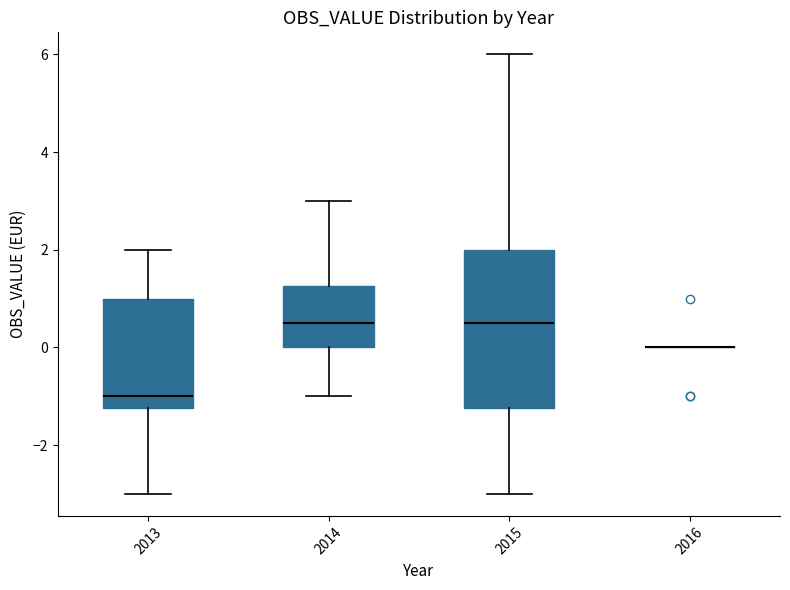

Reading left to right, transcribe this box plot: for each box, give where its median line is, the range the box spans, and where its two whiskers end, as read against the y-axis. The values are not printed on the chart, so give them approximately, as read against the axis.

2013: median -1.0, box -1.2 to 1.0, whiskers -3.0 to 2.0
2014: median 0.6, box 0.0 to 1.2, whiskers -1.0 to 3.0
2015: median 0.6, box -1.2 to 2.0, whiskers -3.0 to 6.0
2016: box collapsed to a line at 0.0, whiskers 0.0 to 0.0